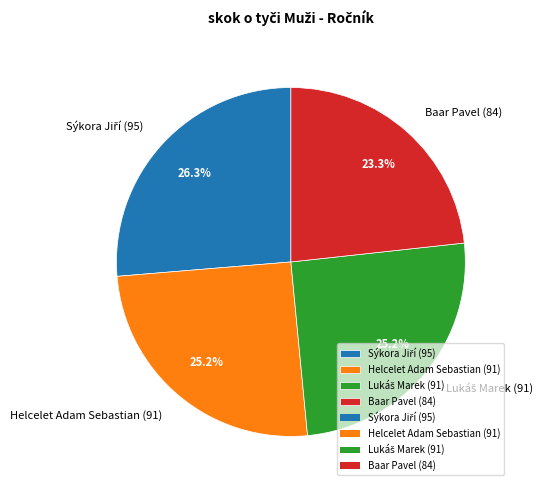

Count the number of slices in the pie.

4